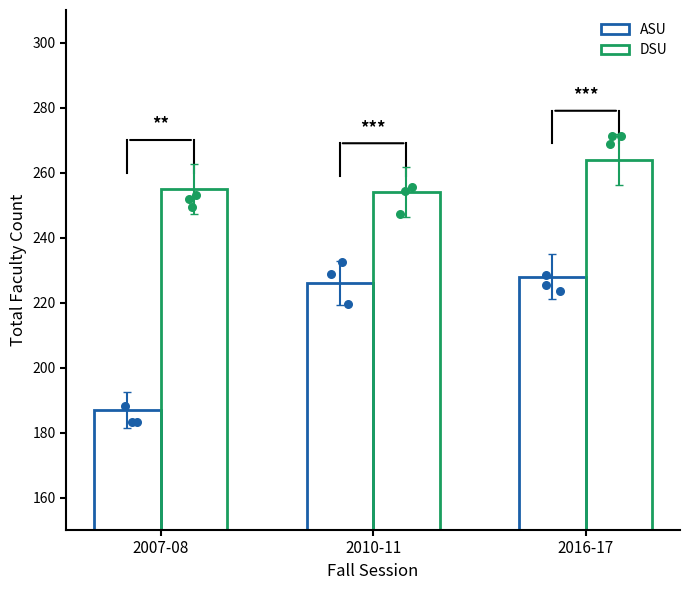

Which series contains the lowest Y value?

ASU